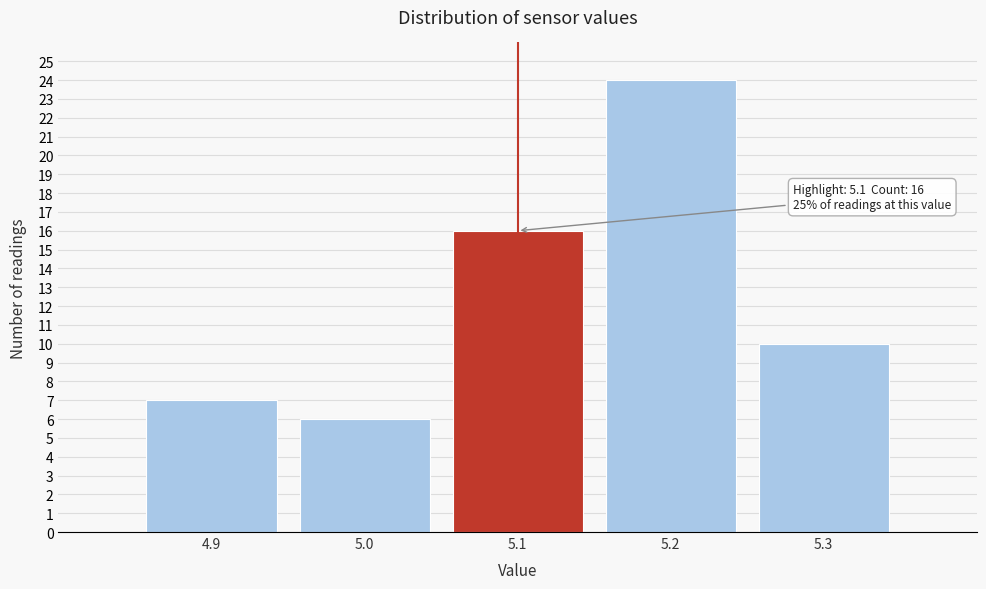

Over which range of the x-axis is the bar tallest?

5.15 to 5.25